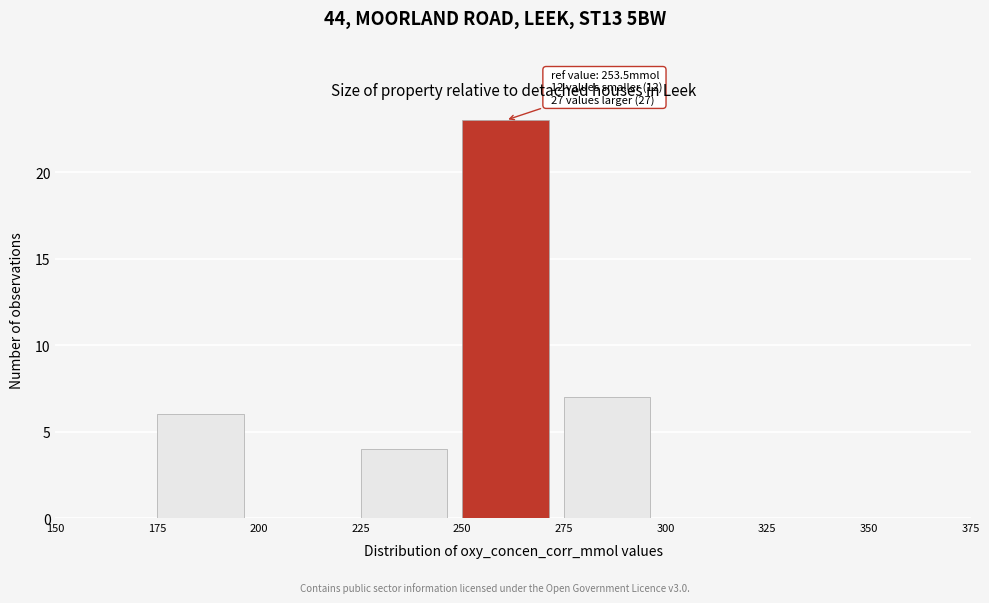

Over which range of the x-axis is the bar tallest?

250 to 275